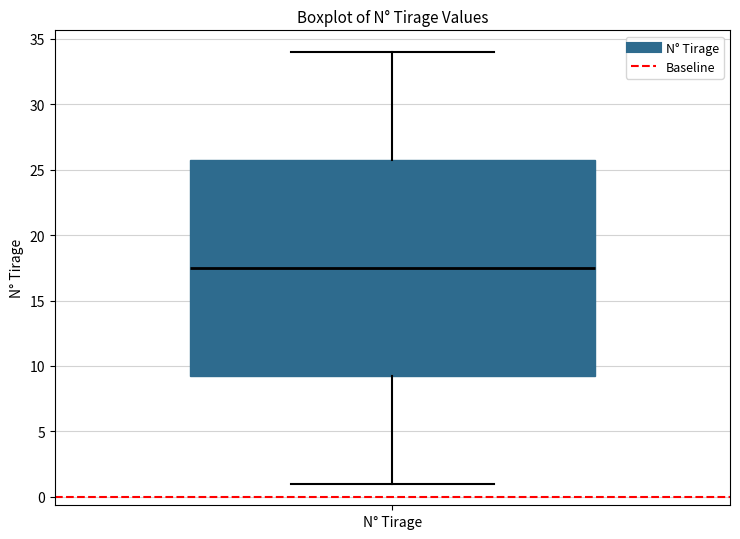

Transcribe this box plot: give where the median line is, the range the box spans, and where the two whiskers end, as read against the y-axis. The values are not printed on the chart, so give them approximately, as read against the axis.

median 17.5, box 9.5 to 26.0, whiskers 1.0 to 34.0